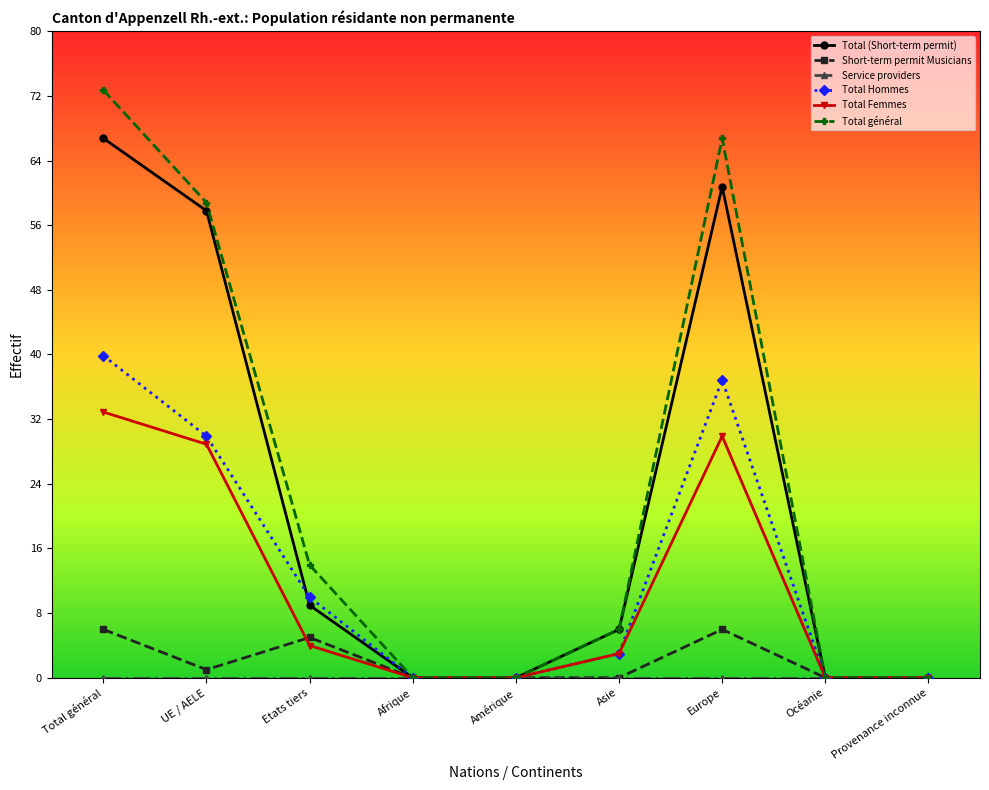

Which series has the widest spread of values?

Total général